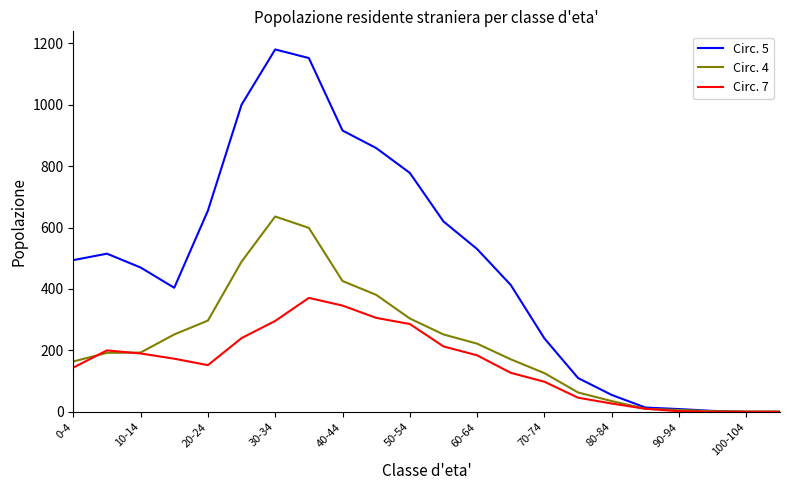

Which series has the largest range (max minus min)?

Circ. 5